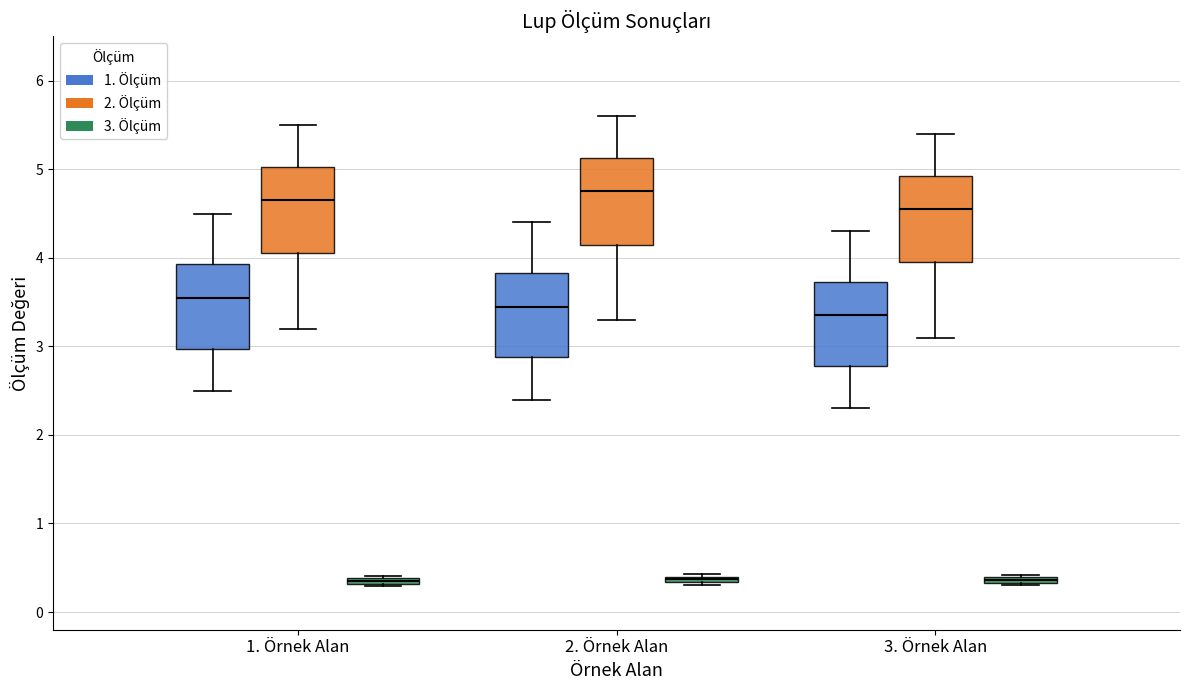

Where is the upper edge of the box for 1. Örnek Alan (3. Ölçüm) on the y-axis? The values are not printed on the chart, so give them approximately, as read against the axis.

0.4